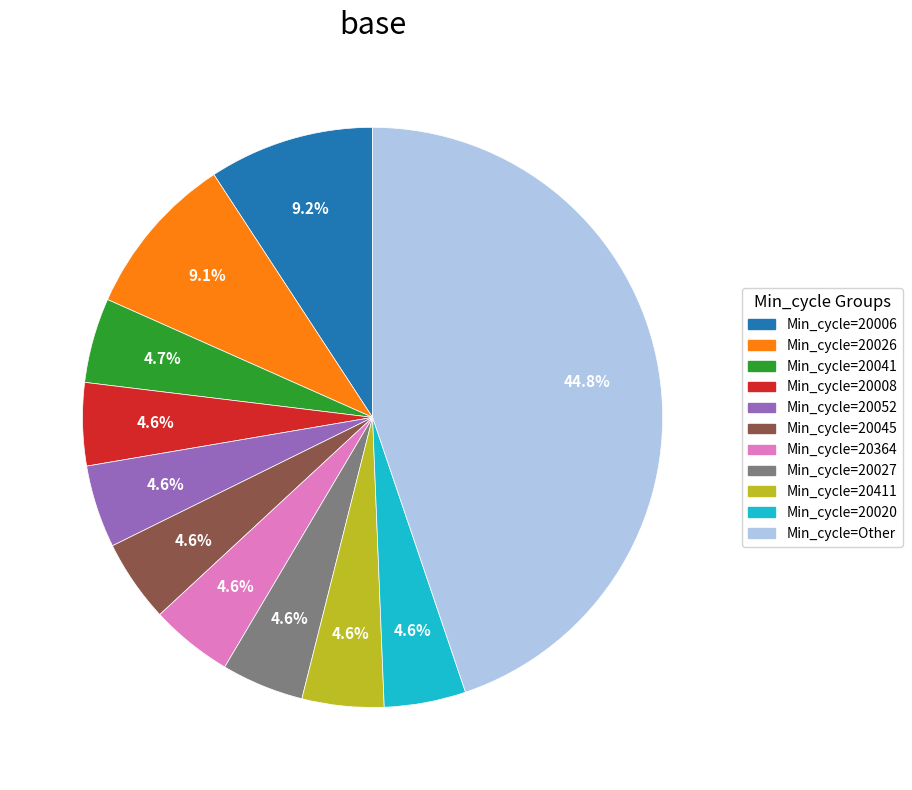

What is the ratio of the value at Min_cycle=20027 to the value at Min_cycle=20364?

1.0